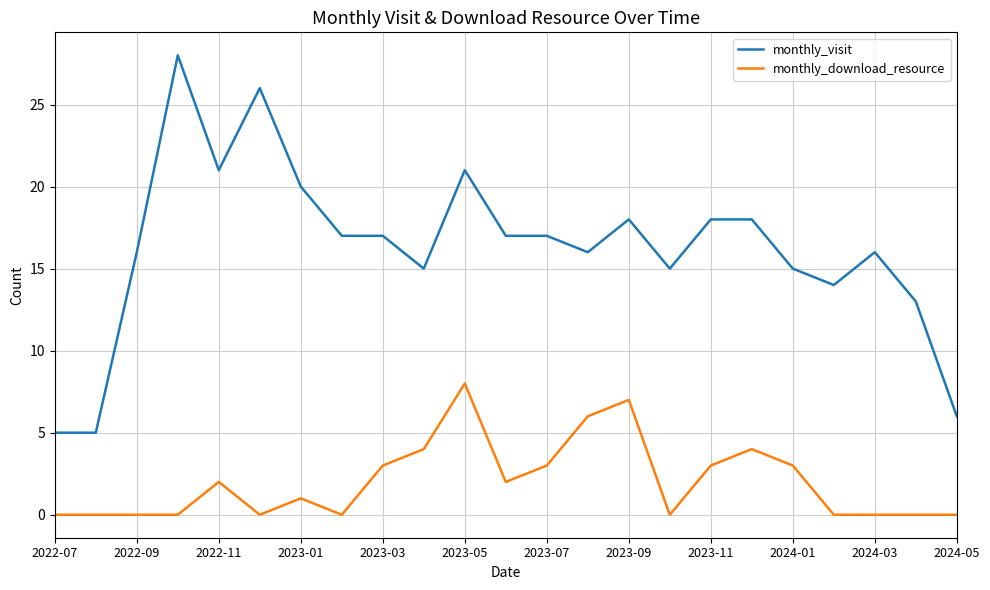

What is the difference between the maximum and minimum values in the monthly_download_resource series?

8